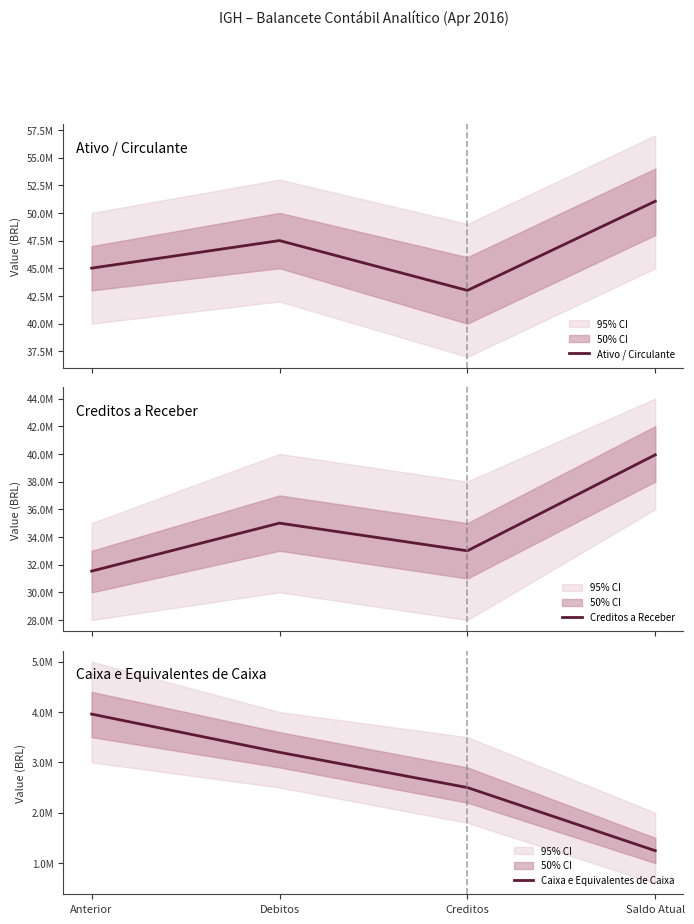

Which series has the widest spread of values?

Creditos a Receber